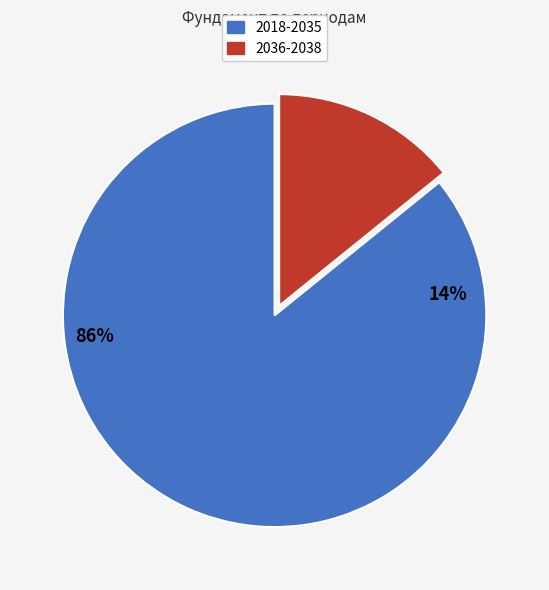

How much of the chart is everything except 2024-2026?

85.6%